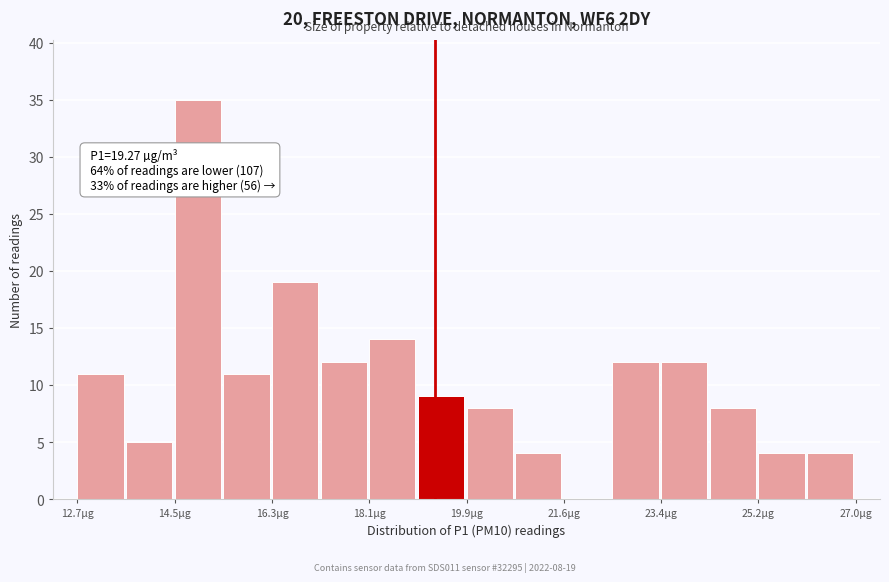

Over which range of the x-axis is the bar tallest?

14.4 to 15.4